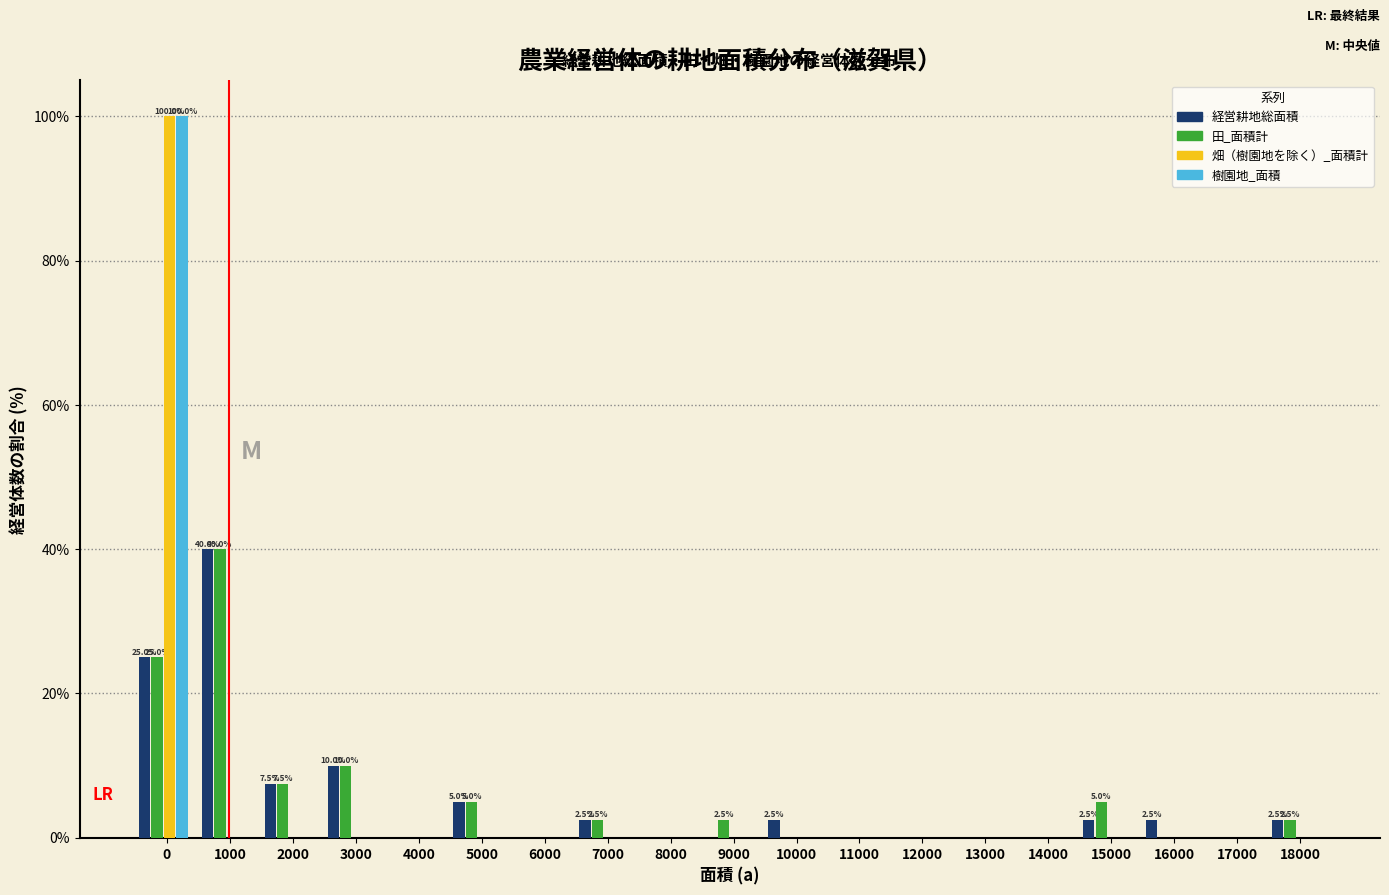

Is the value of 田_面積計 at 16000 greater than the value of 経営耕地総面積 at 5000?

No